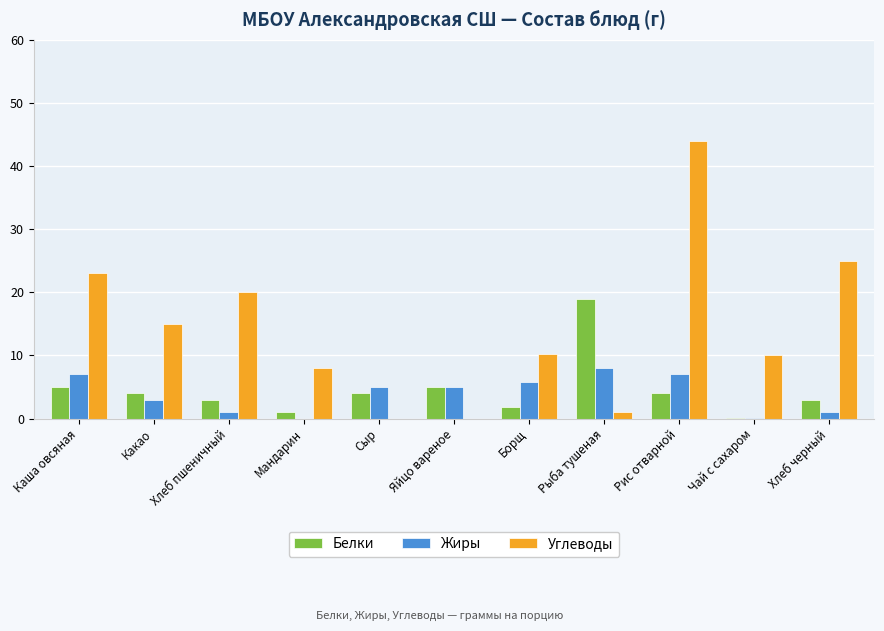

How many distinct data groups are displayed?

3